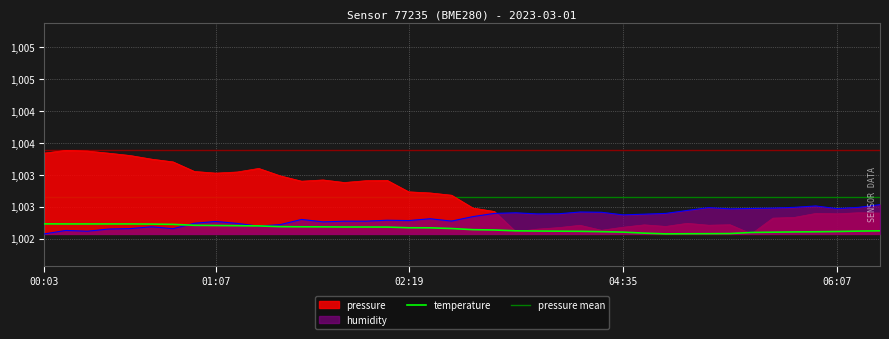

What position from the left is 04:07?

25